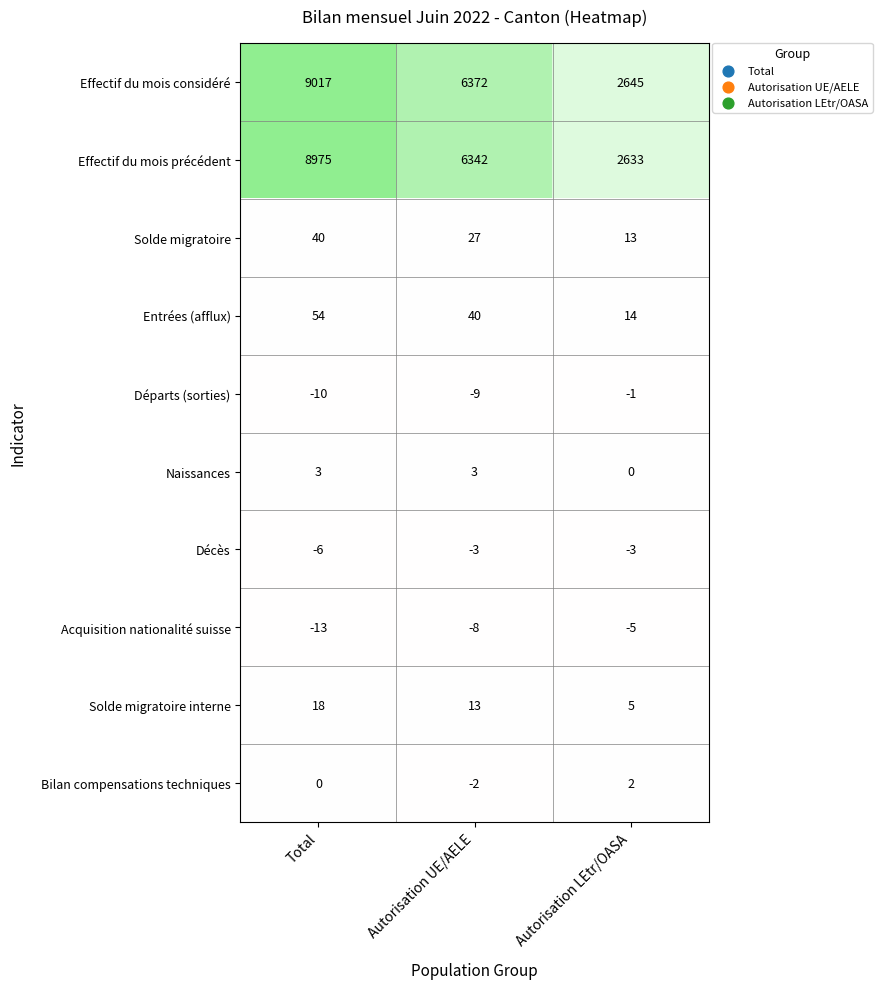

What is the greatest value displayed?

9017